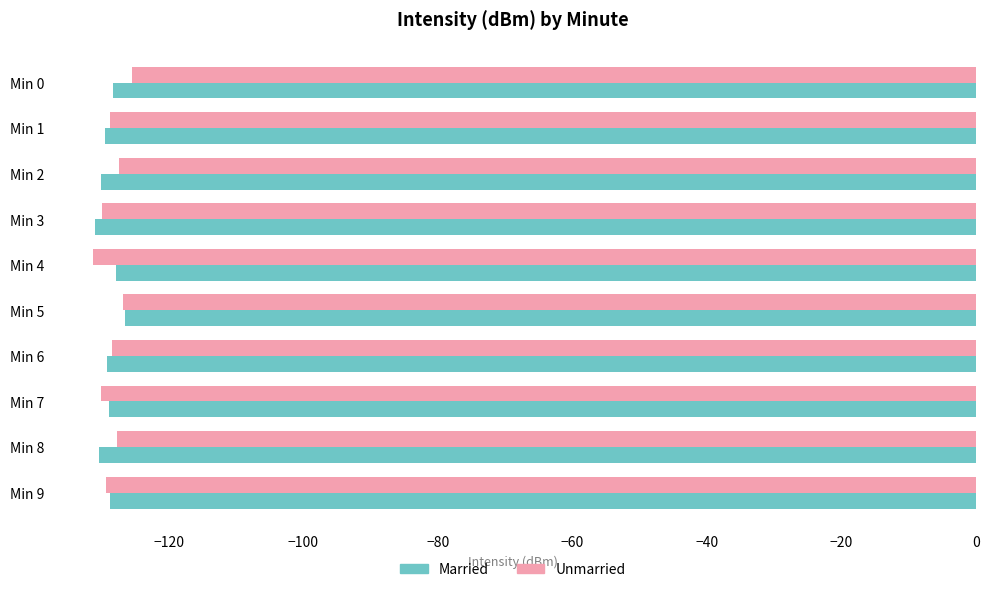

At how many categories does at least one series exceed -130?

10